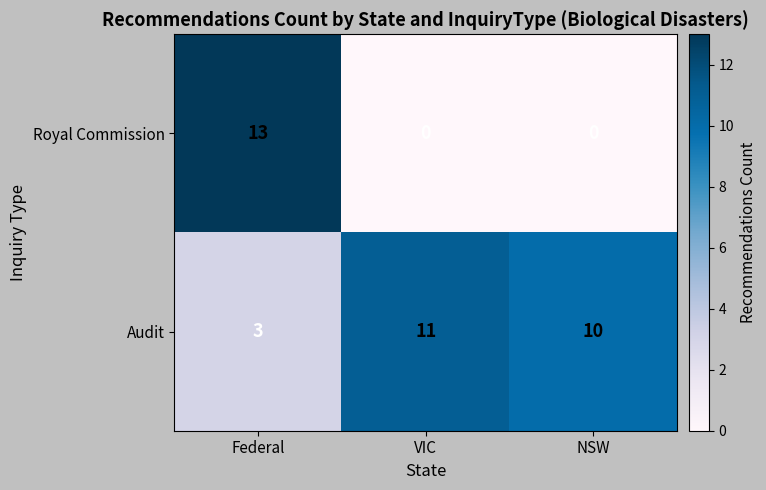

Reading left to right, transcribe all the data shown in this chart.

Royal Commission: 13	0	0
Audit: 3	11	10